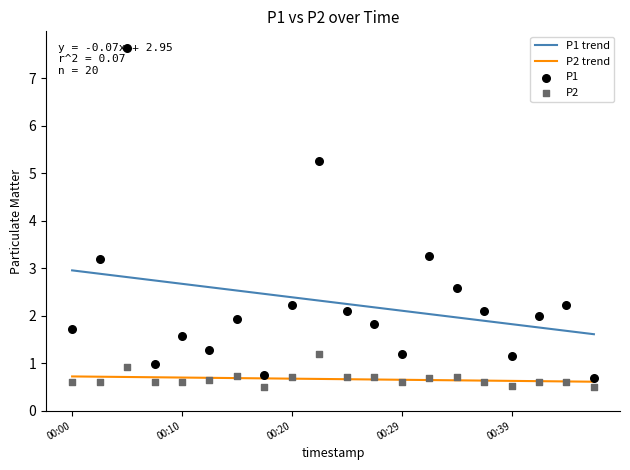

What are all the series names shown in the legend?

P1 trend, P2 trend, P1, P2